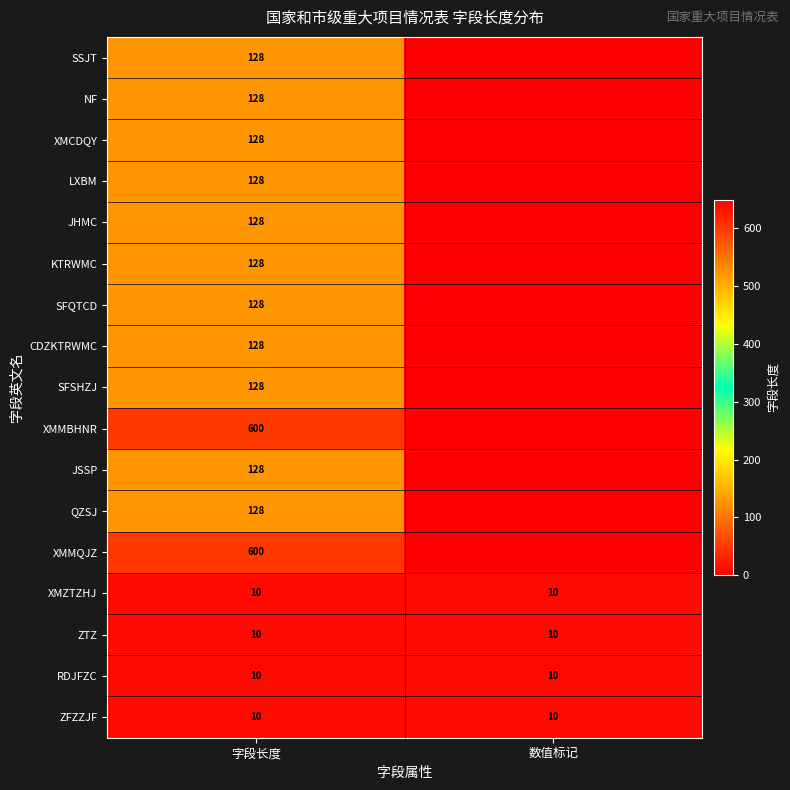

Is it true that CDZKTRWMC equals 128 at 字段长度?

True